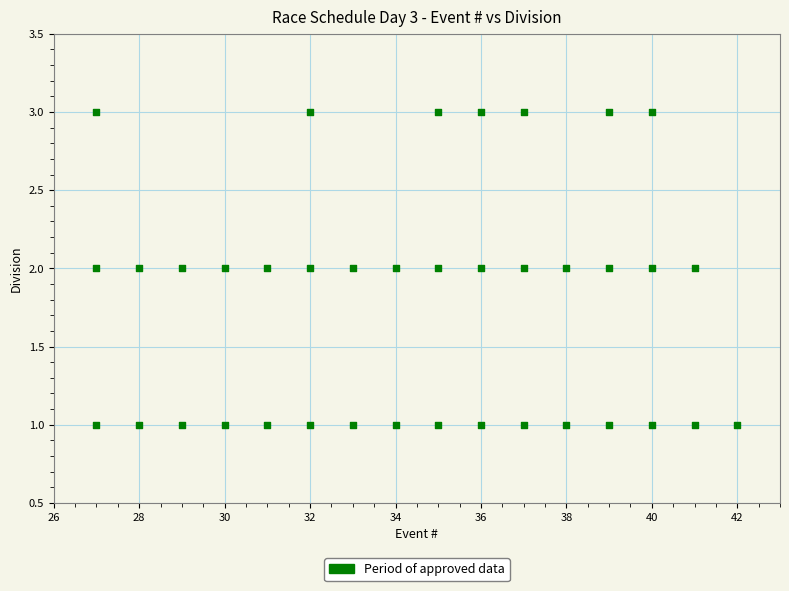

What is the range of X values (max minus min)?

15